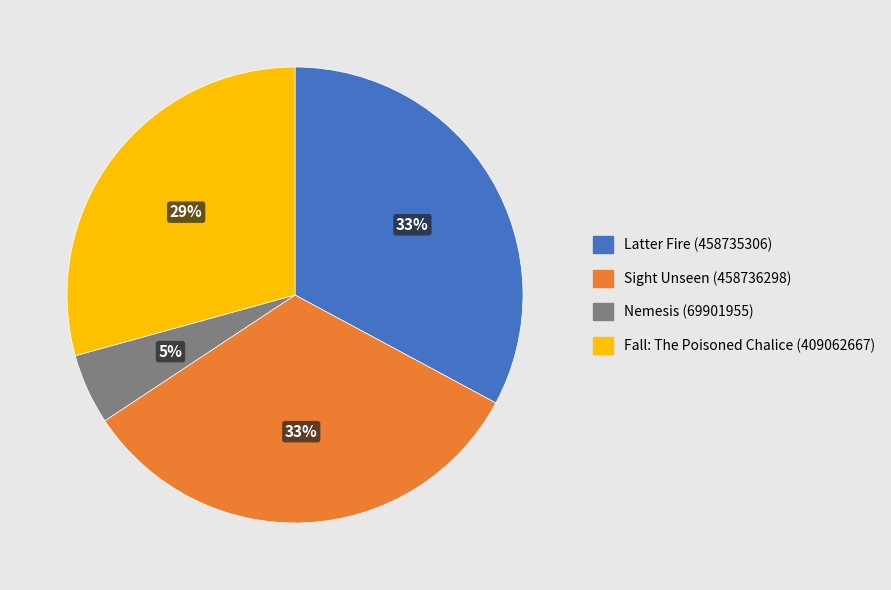

Count the number of slices in the pie.

4